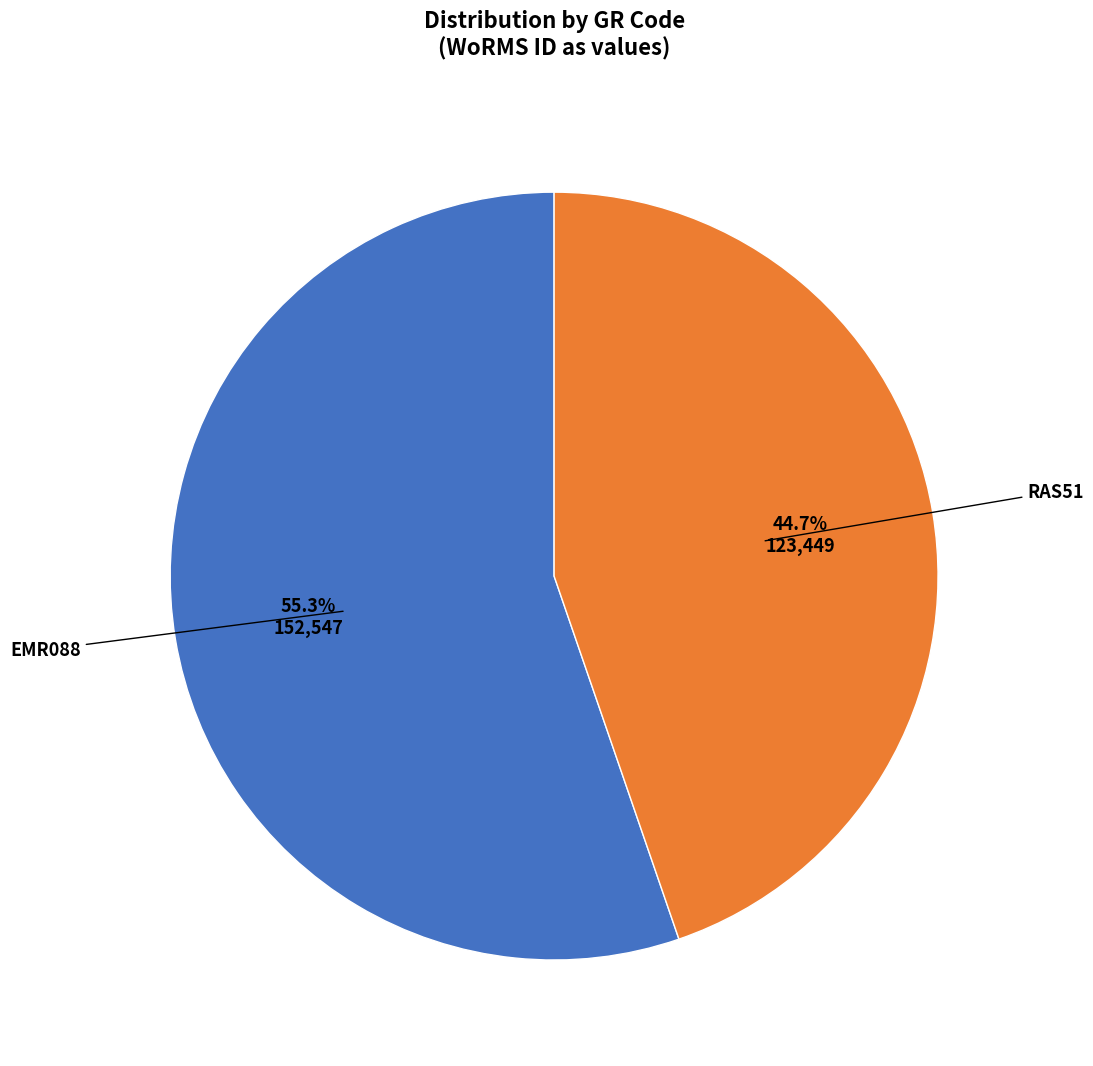

Does any single category account for the majority?

Yes